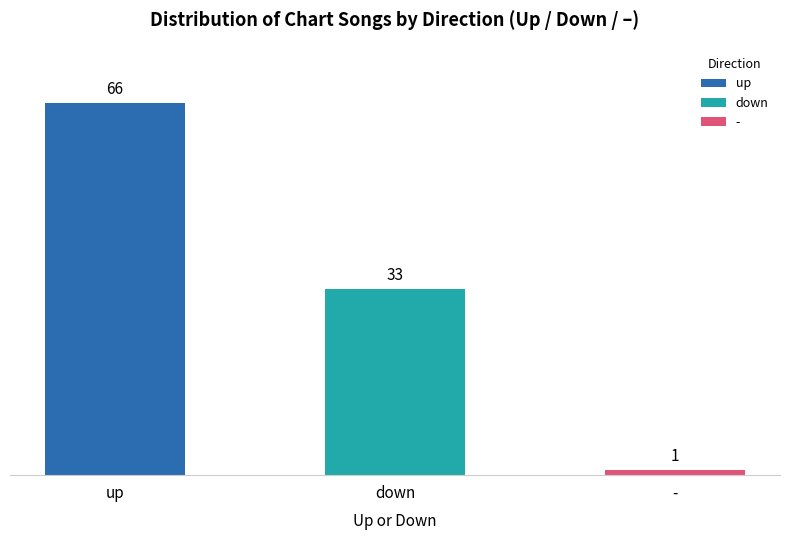

Which label corresponds to the smallest value in the chart?

-